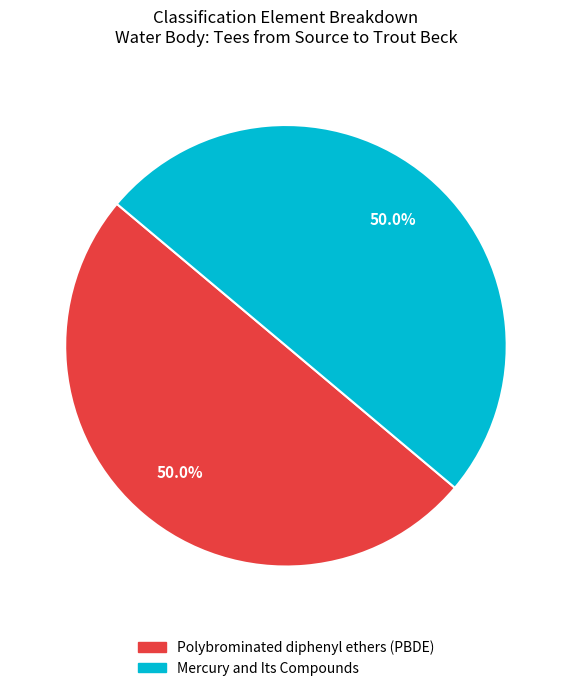

Approximately how many times larger is the value at Polybrominated diphenyl ethers (PBDE) compared to Mercury and Its Compounds?

1.0